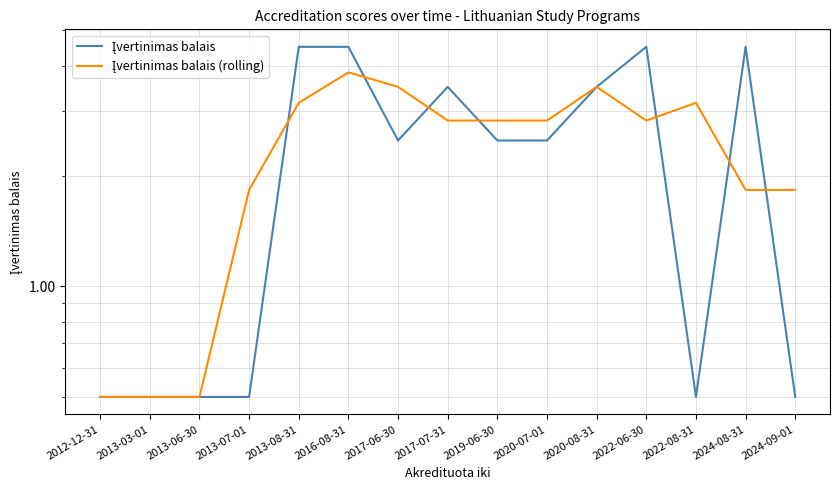

Count the Įvertinimas balais values in the range 0 to 4.

11